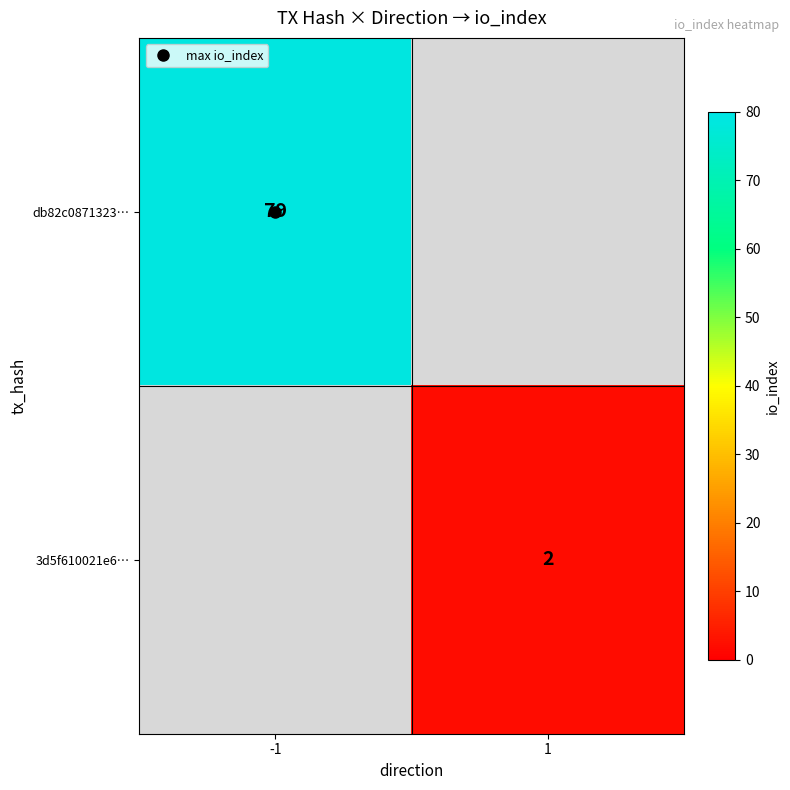

At which category does the chart reach its minimum across all series?

1